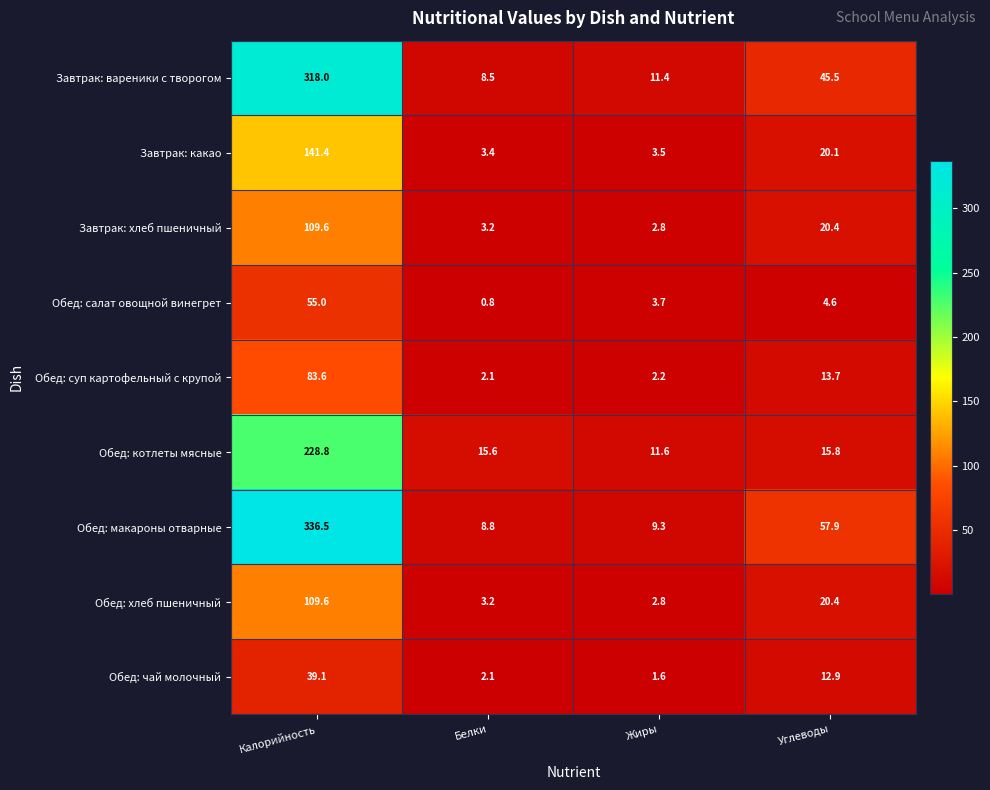

At which label is Завтрак: вареники с творогом closest to 163?

Углеводы